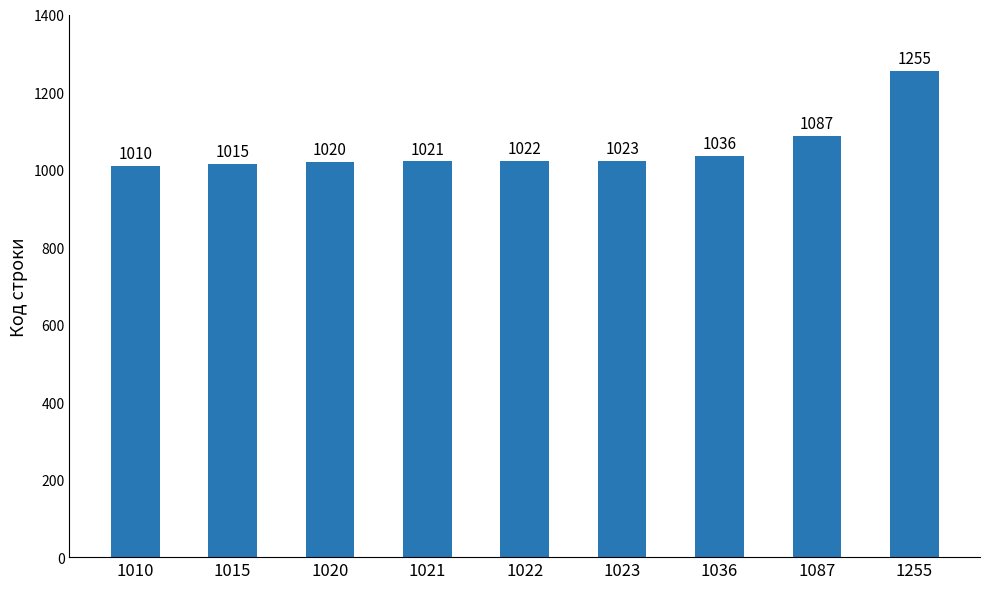

List the labels in order of value, largest first.

1255, 1087, 1036, 1023, 1022, 1021, 1020, 1015, 1010